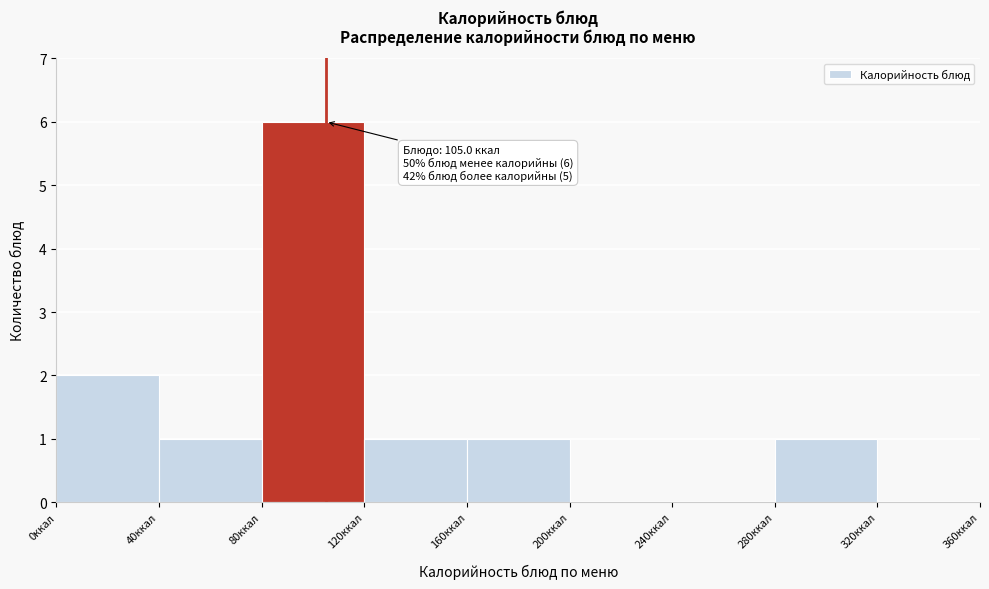

Over which range of the x-axis is the bar tallest?

80 to 120